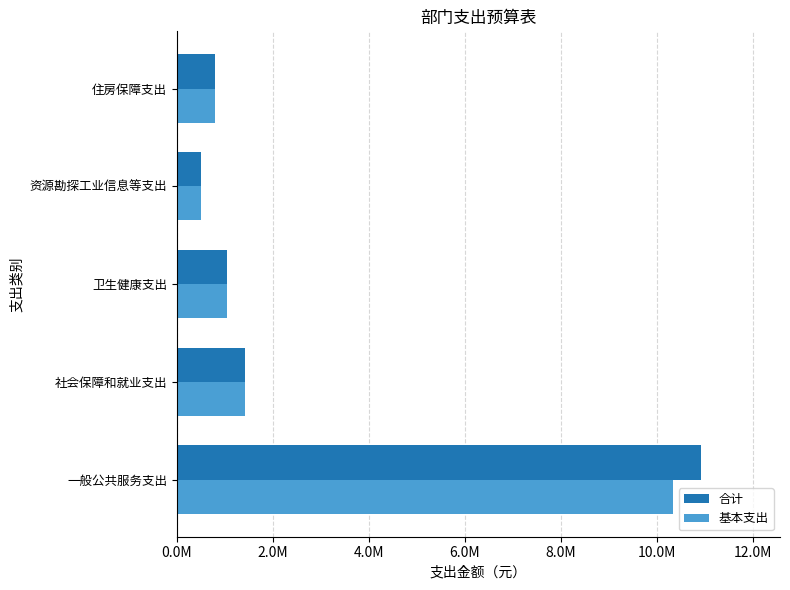

List the series in order of their overall mean, lowest first.

基本支出, 合计